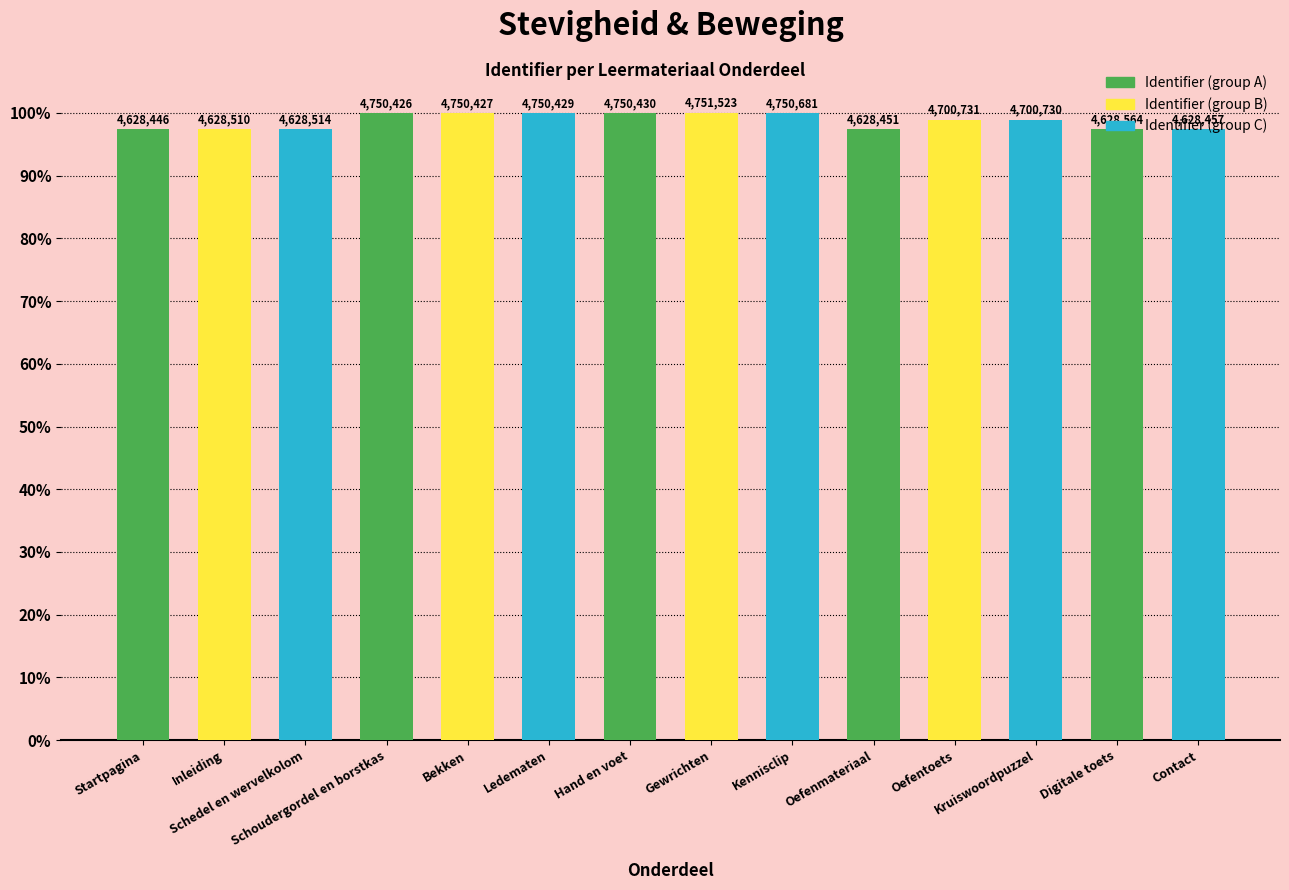

What is the sum of all values?

1382.2